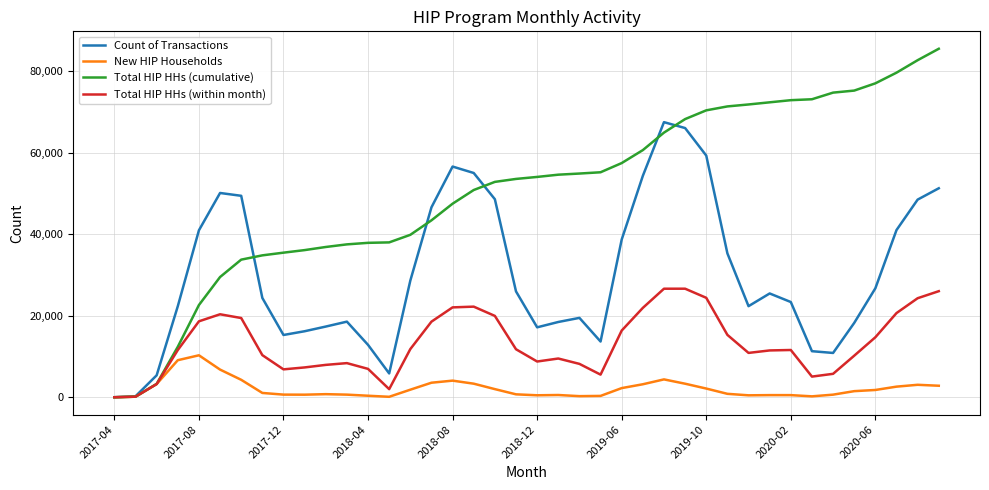

List the series in order of their overall mean, highest first.

Total HIP HHs (cumulative), Count of Transactions, Total HIP HHs (within month), New HIP Households